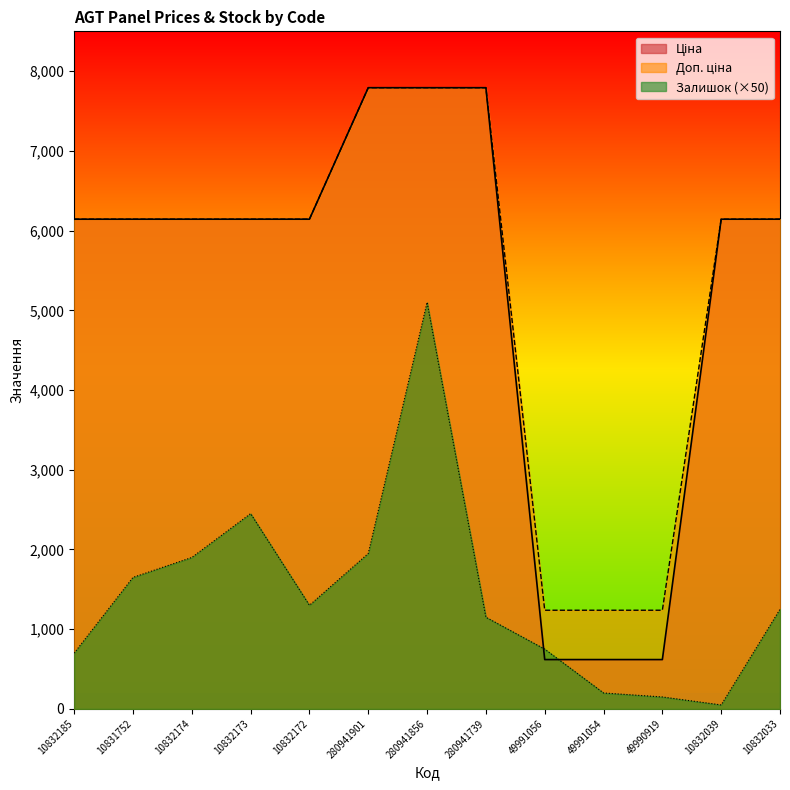

Which category has the highest value in the Ціна series?

280941901